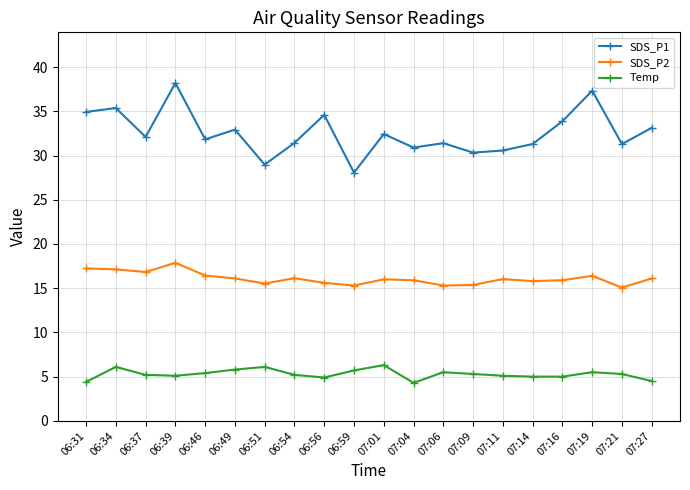

What position from the right is 07:16?

4